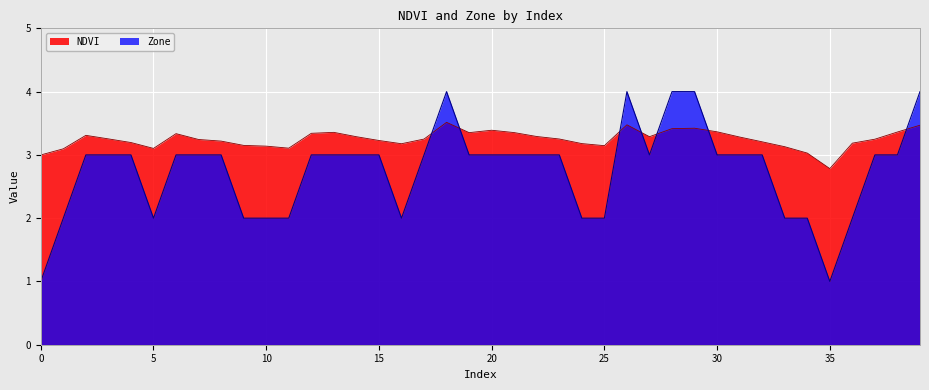

True or false: NDVI has more than 2 points higher than both neighbors.

True